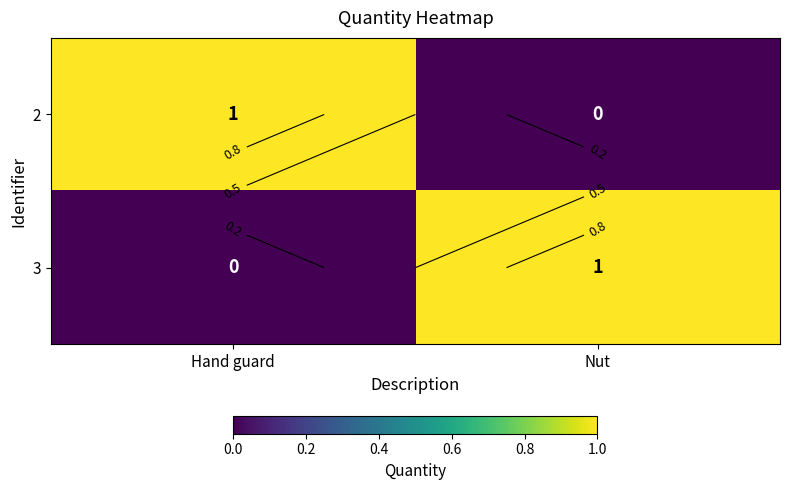

True or false: 2 has a value of 0 at Hand guard.

False